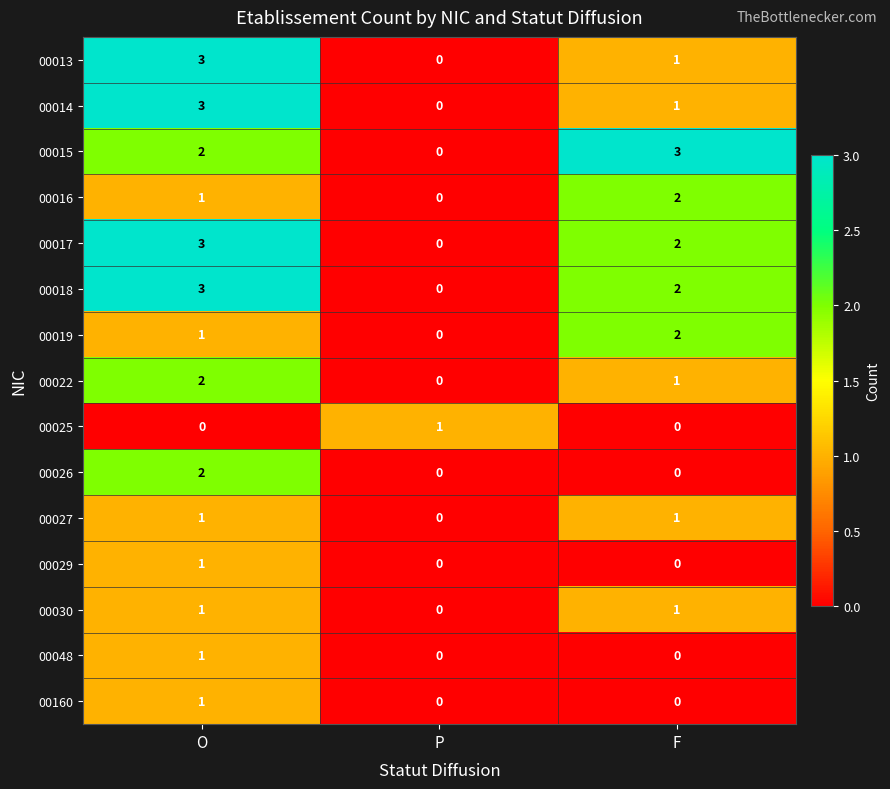

Where is 00014 nearest to the value 1?

F